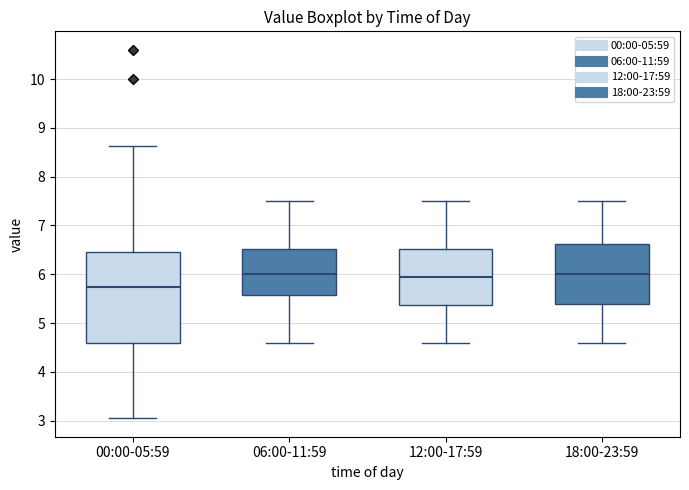

Reading left to right, read every box against the y-axis: the position of its median line, the range the box covers, and the ends of its whiskers. The values are not printed on the chart, so give them approximately, as read against the axis.

00:00-05:59: median 5.7, box 4.6 to 6.4, whiskers 3.1 to 8.6
06:00-11:59: median 6.0, box 5.6 to 6.5, whiskers 4.6 to 7.5
12:00-17:59: median 6.0, box 5.4 to 6.5, whiskers 4.6 to 7.5
18:00-23:59: median 6.0, box 5.4 to 6.6, whiskers 4.6 to 7.5